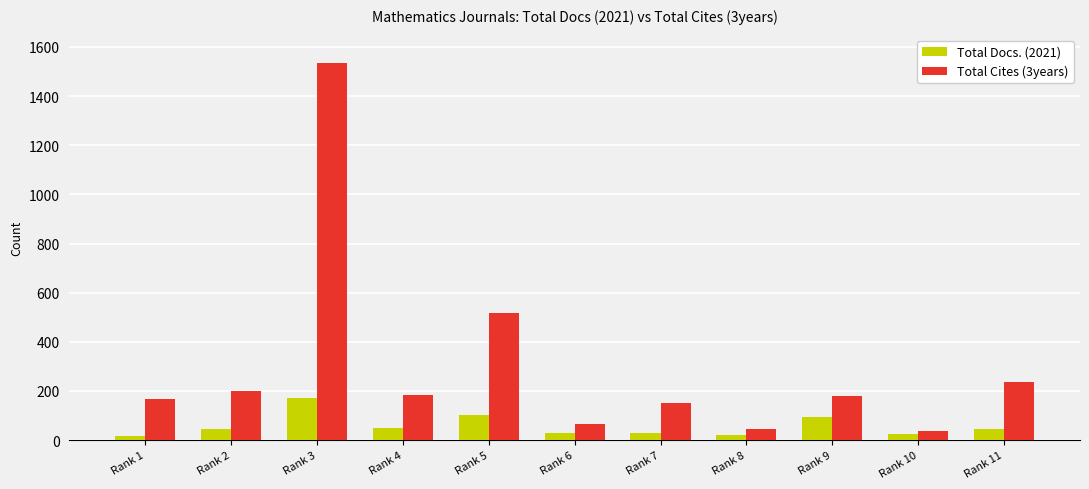

How many values in the Total Cites (3years) series are below 179?

5